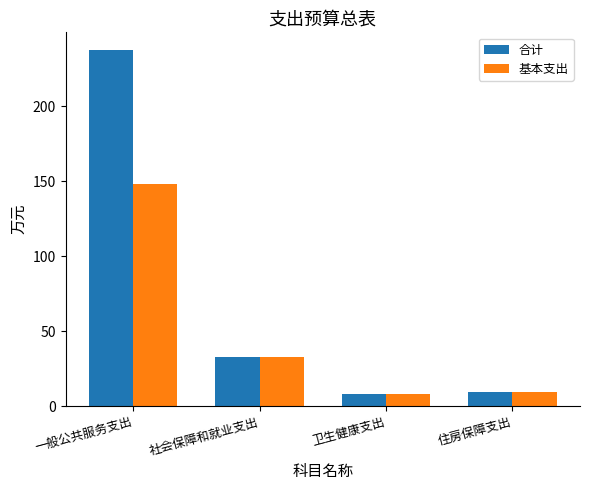

Rank the series by their average value, from highest to lowest.

合计, 基本支出